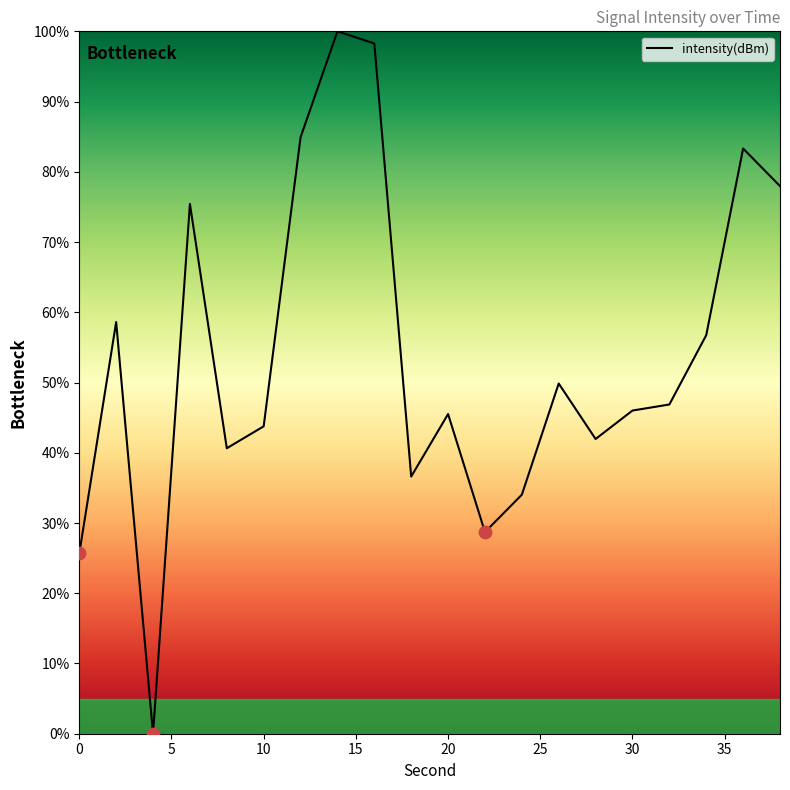

What is the difference between the maximum and minimum values?

100.0